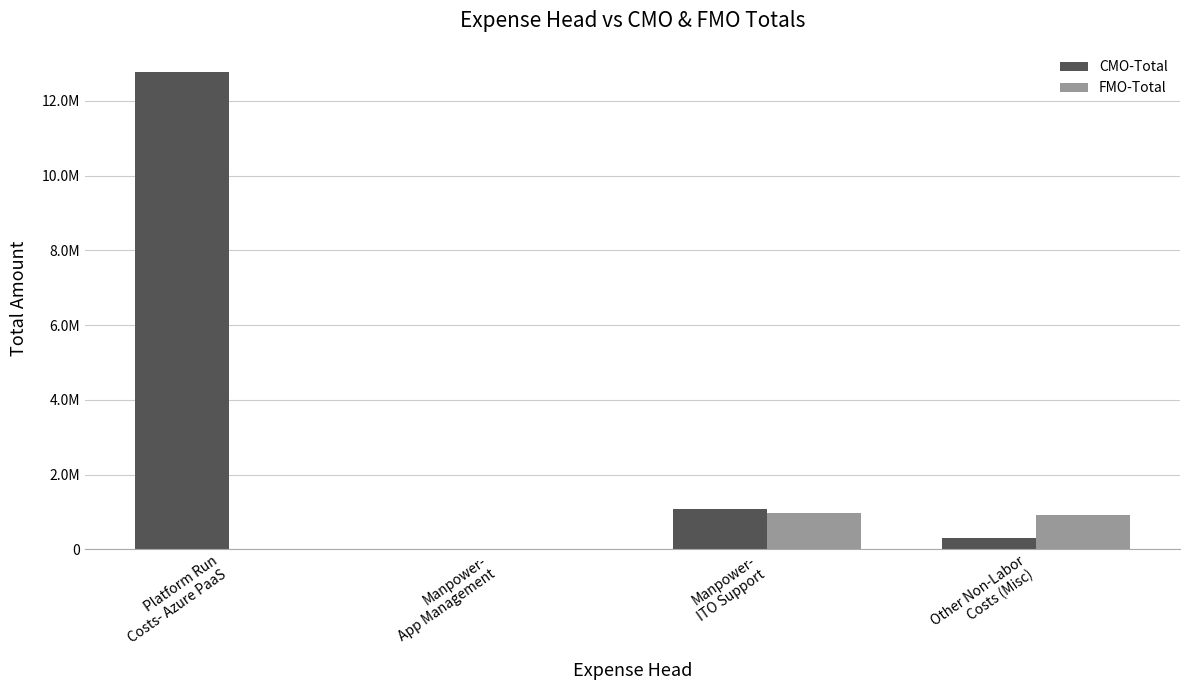

Reading left to right, extract all data points from this chart.

CMO-Total: Platform Run
Costs- Azure PaaS=12781248.3	Manpower-
App Management=0.0	Manpower-
ITO Support=1080959.9	Other Non-Labor
Costs (Misc)=290611.4
FMO-Total: Platform Run
Costs- Azure PaaS=0.0	Manpower-
App Management=0.0	Manpower-
ITO Support=983430.0	Other Non-Labor
Costs (Misc)=909832.6